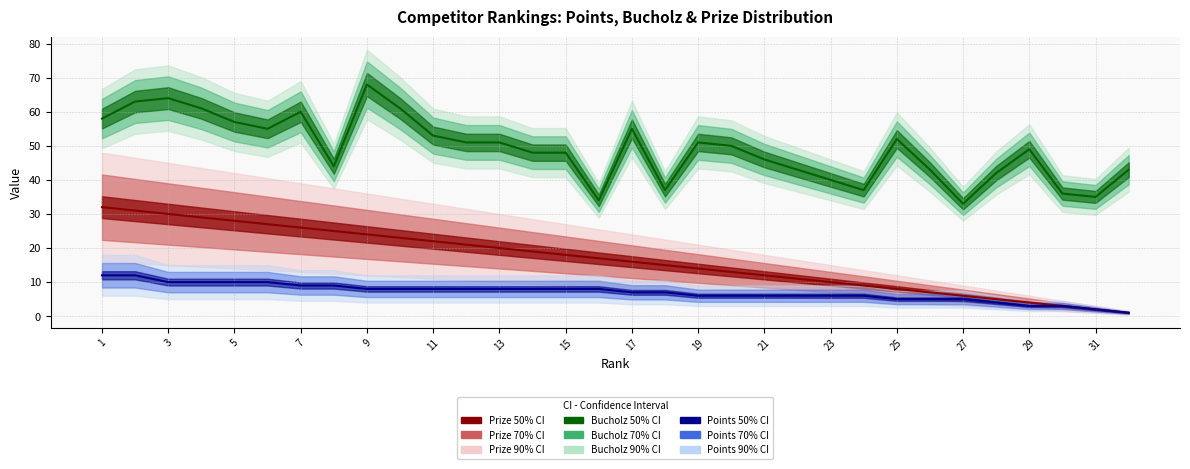

The Prize series shows 8 at 25. True or false?

True